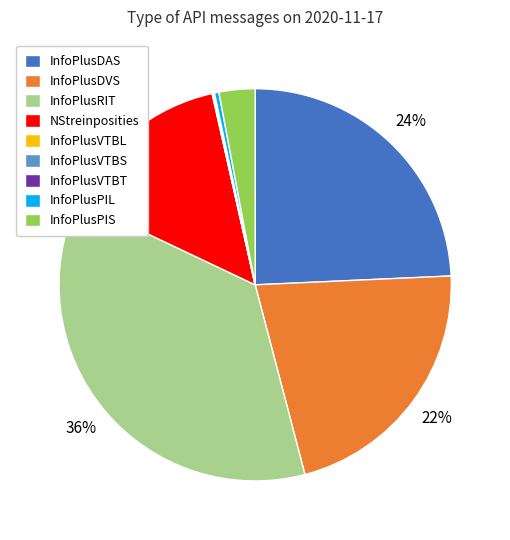

Which slice is the largest?

InfoPlusRIT